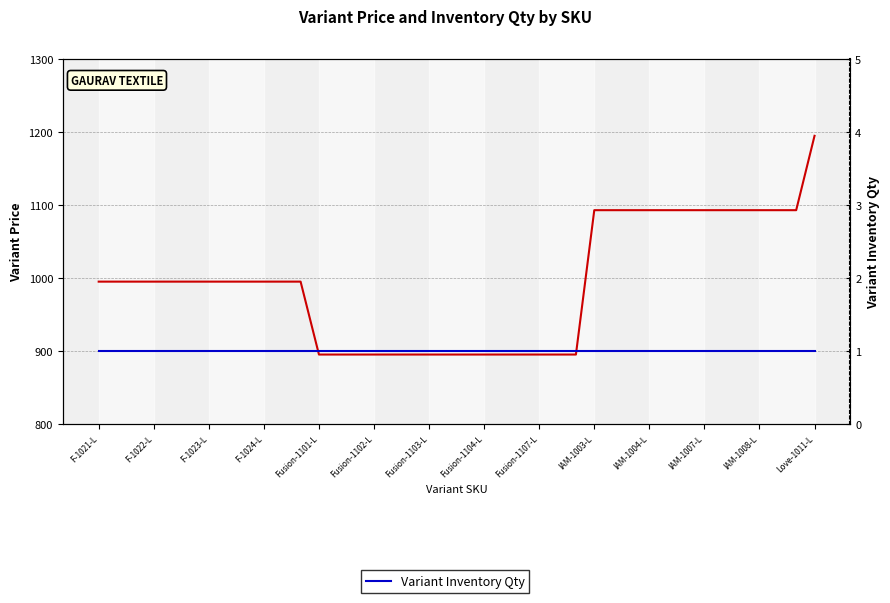

How many series are shown in this chart?

2